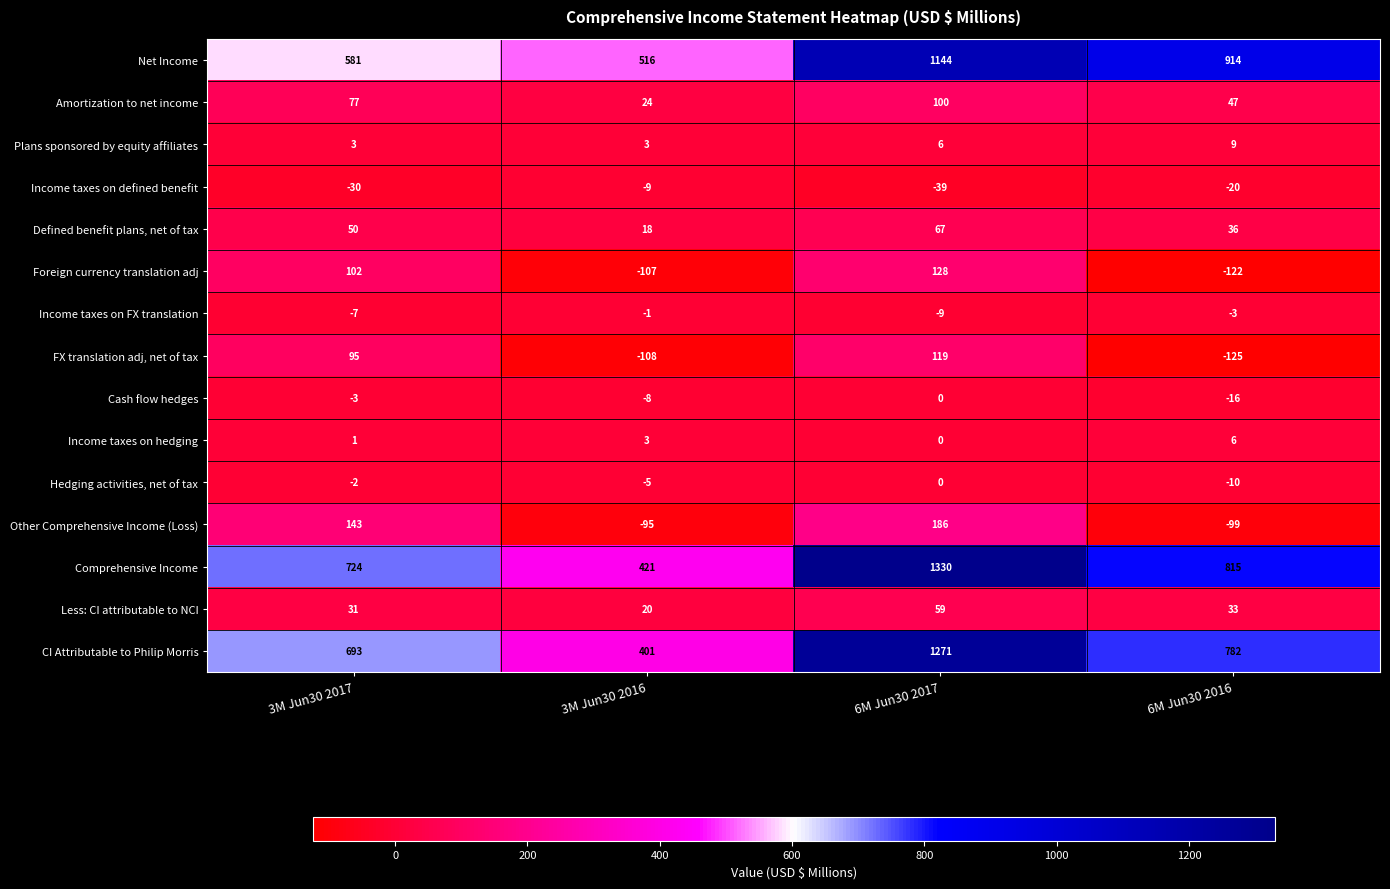

What is the sum of the Comprehensive Income values at 6M Jun30 2016 and 3M Jun30 2017?

1539